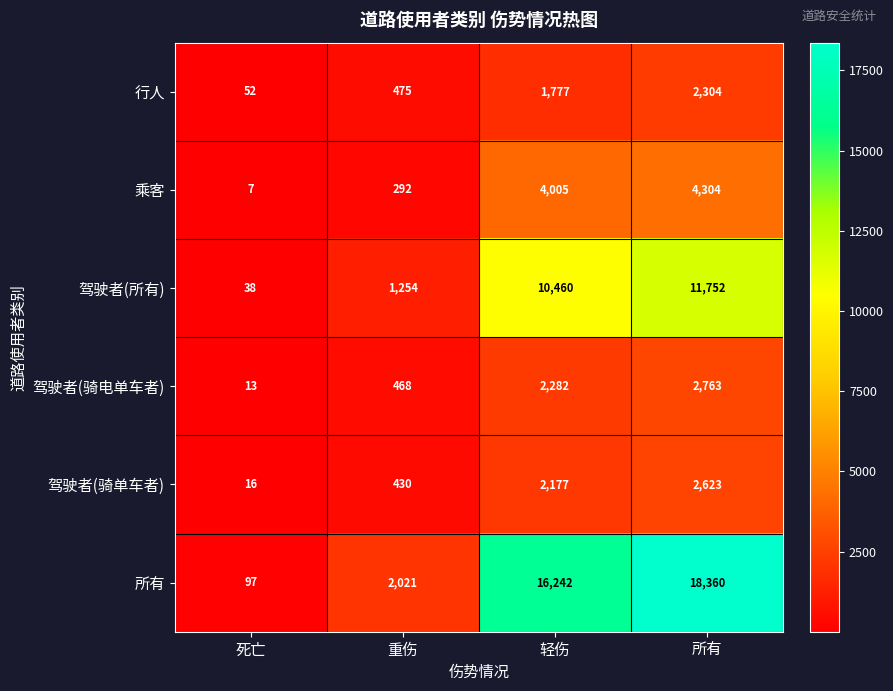

Which series has the largest range (max minus min)?

所有